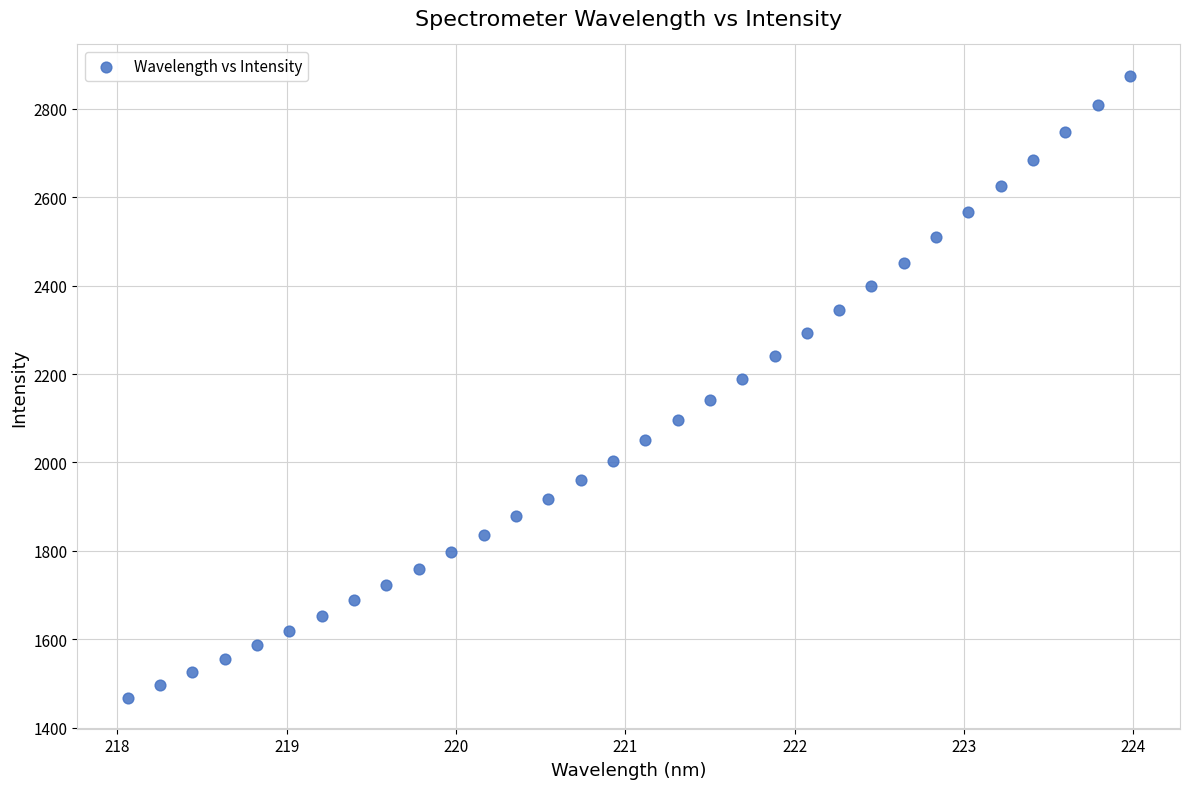

What is the range of Y values (max minus min)?

1406.5